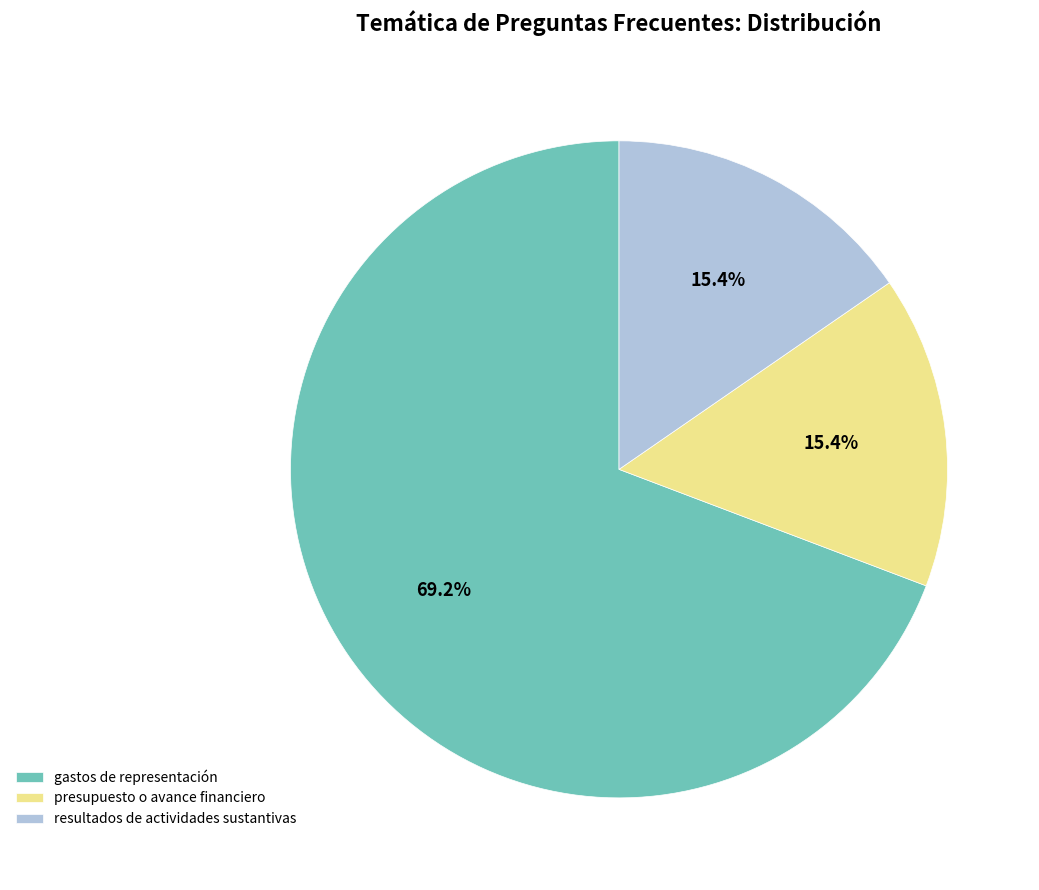

Which category has the biggest portion of the pie?

gastos de representación